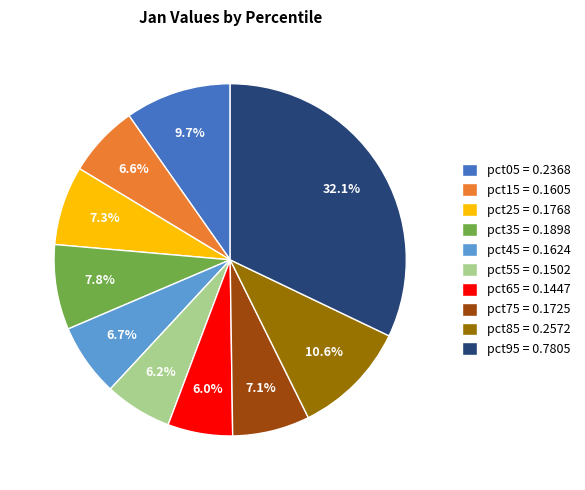

The pct25 slice represents 20% of the pie. True or false?

False